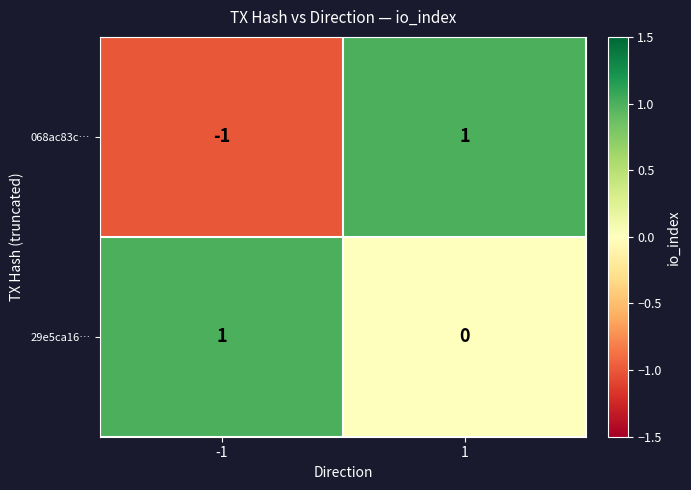

At 1, list the series in order from smallest to largest.

29e5ca16…, 068ac83c…